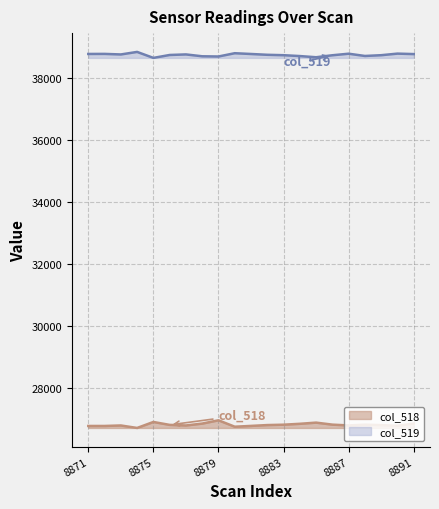

At which label does col_518 reach its peak?

8879